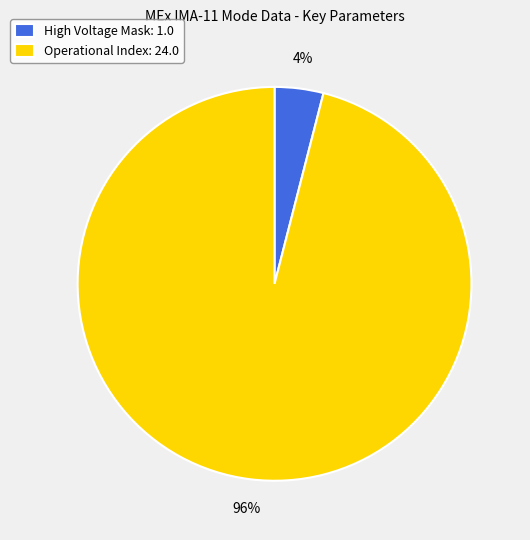

Is the sum of Operational Index: 24.0 and High Voltage Mask: 1.0 greater than half?

Yes